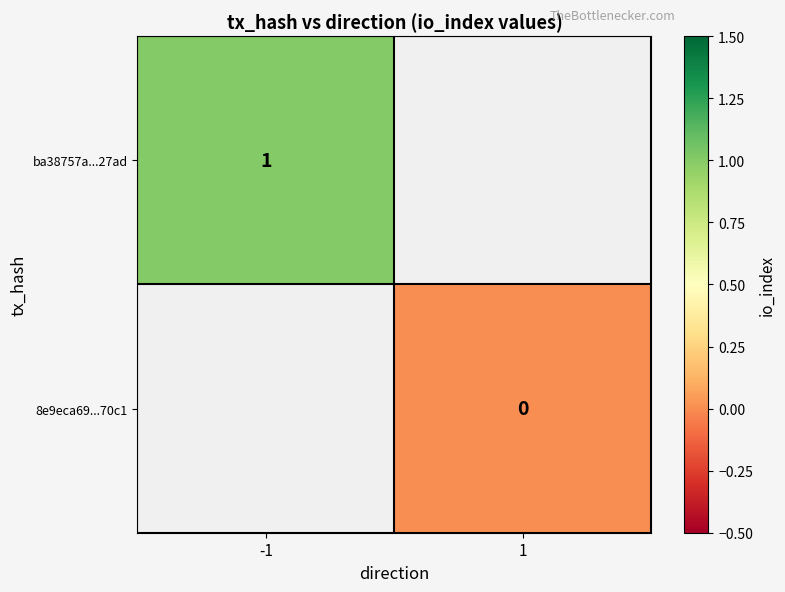

Which has a higher value, 1 or -1?

-1